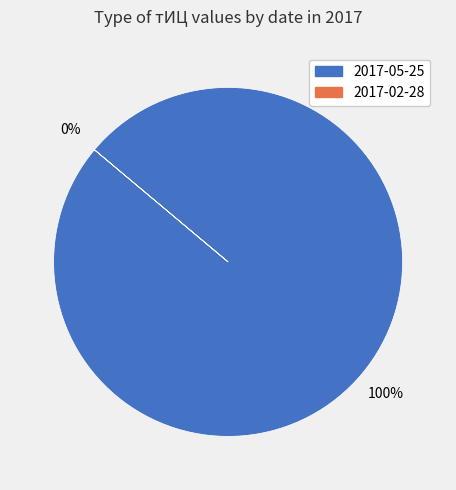

What is the smallest slice in the pie chart?

2017-02-28